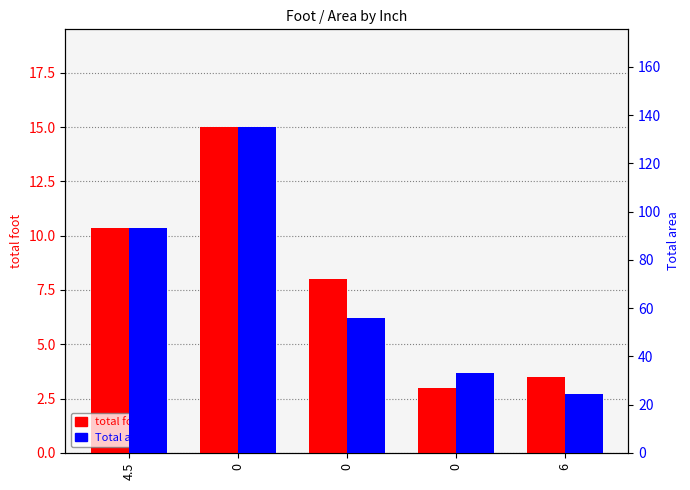

At which label does Total area reach its minimum?

6